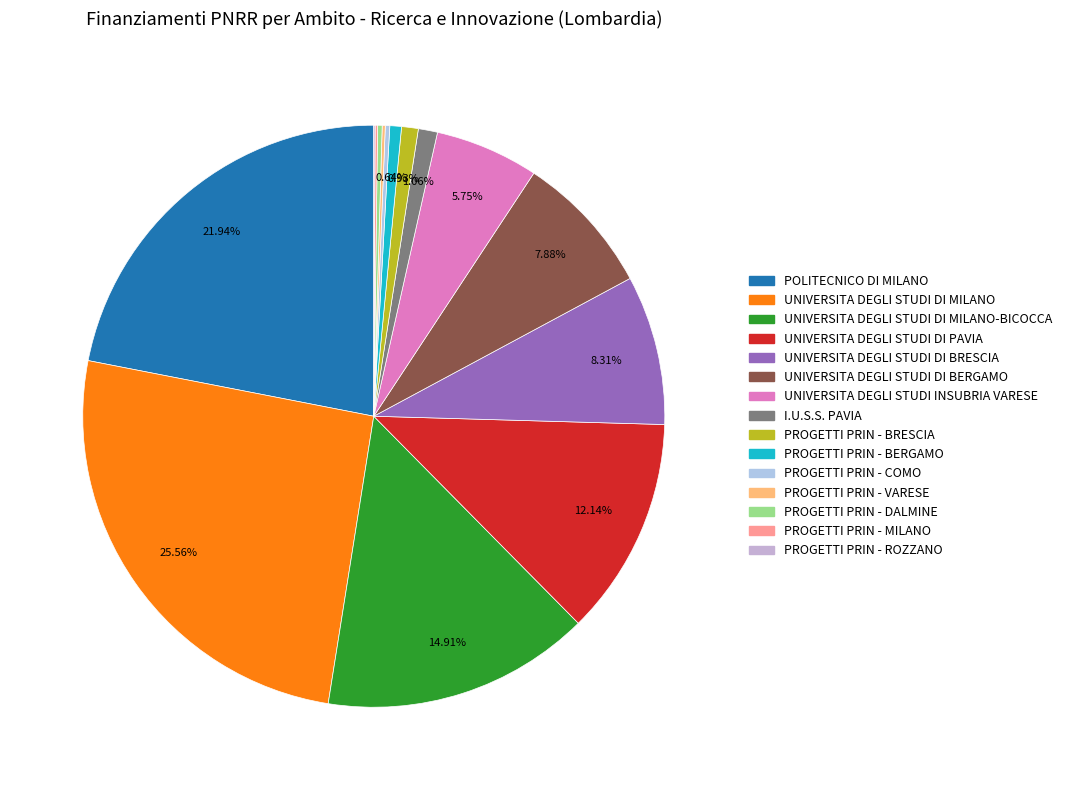

Rank the categories by value from lowest to highest.

PROGETTI PRIN - ROZZANO, PROGETTI PRIN - MILANO, PROGETTI PRIN - VARESE, PROGETTI PRIN - COMO, PROGETTI PRIN - DALMINE, PROGETTI PRIN - BERGAMO, PROGETTI PRIN - BRESCIA, I.U.S.S. PAVIA, UNIVERSITA DEGLI STUDI INSUBRIA VARESE, UNIVERSITA DEGLI STUDI DI BERGAMO, UNIVERSITA DEGLI STUDI DI BRESCIA, UNIVERSITA DEGLI STUDI DI PAVIA, UNIVERSITA DEGLI STUDI DI MILANO-BICOCCA, POLITECNICO DI MILANO, UNIVERSITA DEGLI STUDI DI MILANO